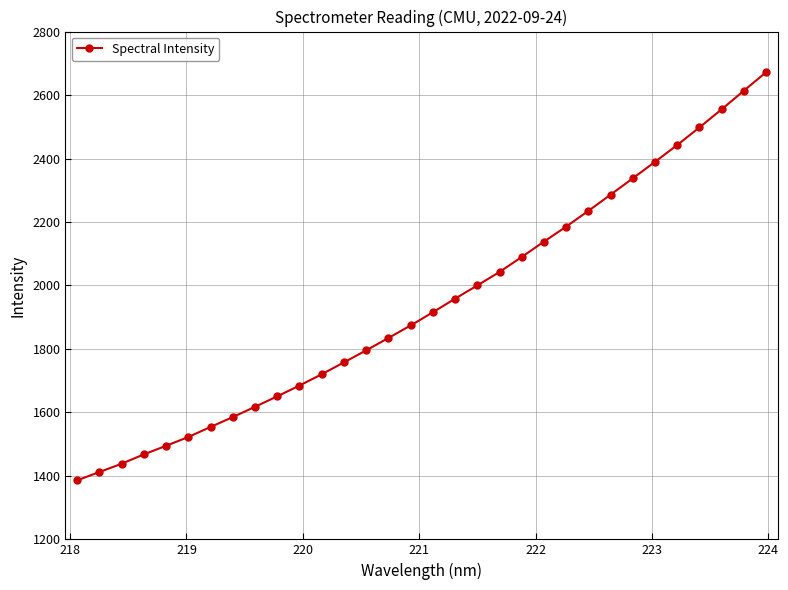

What is the smallest value displayed?

1385.9